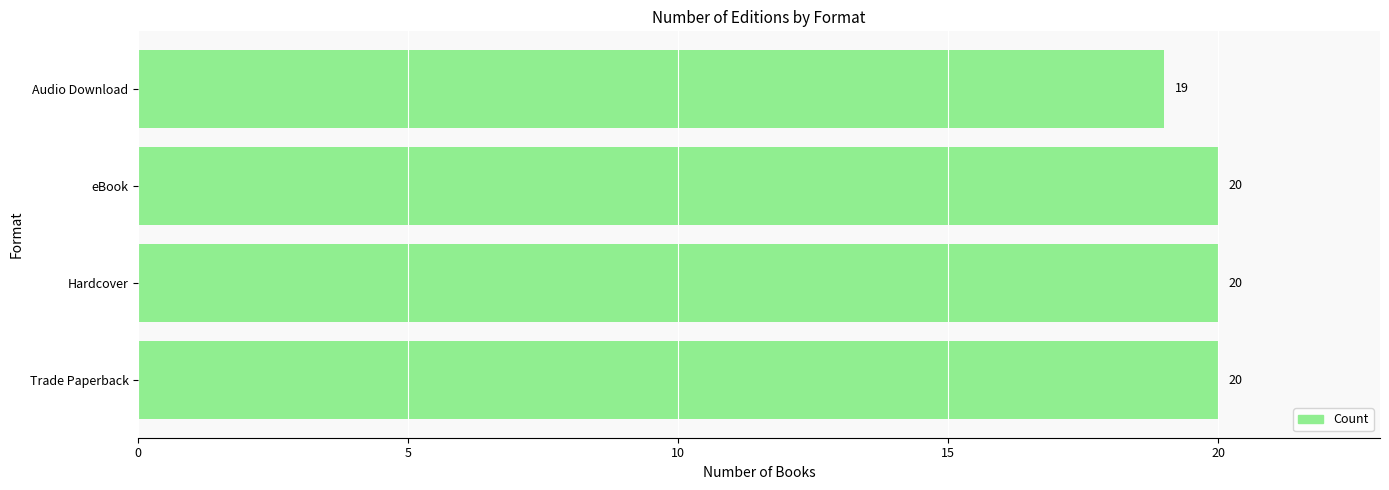

What is the ratio of the value at Trade Paperback to the value at Audio Download?

1.1